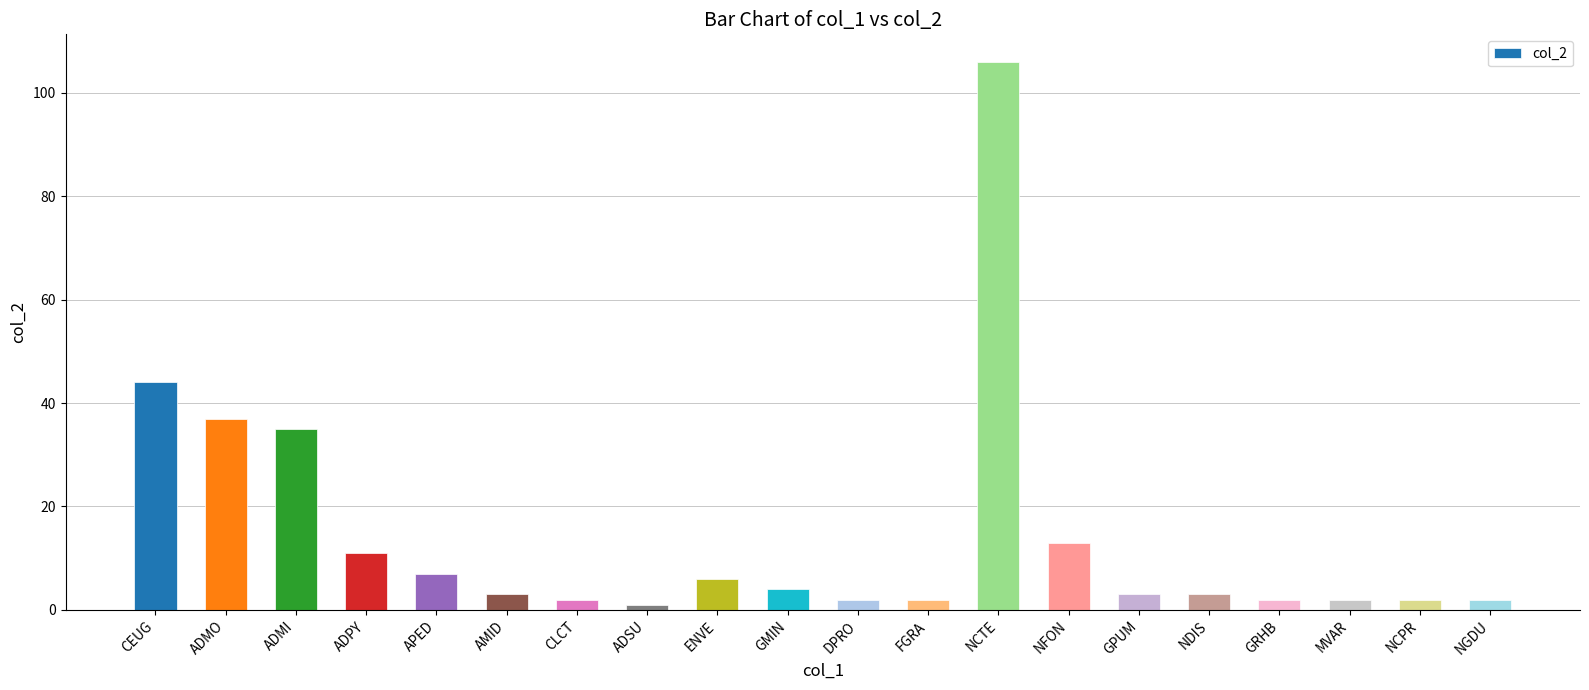

The value at ADMI is 35. True or false?

True